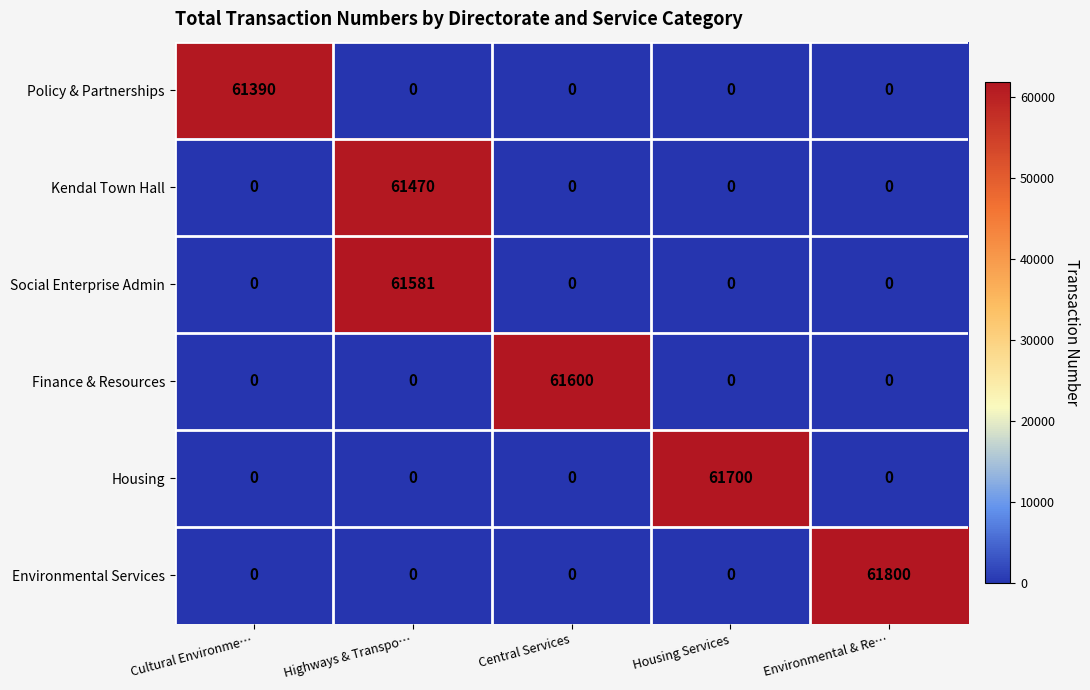

List the series in order of their peak value, highest first.

Environmental Services, Housing, Finance & Resources, Social Enterprise Admin, Kendal Town Hall, Policy & Partnerships